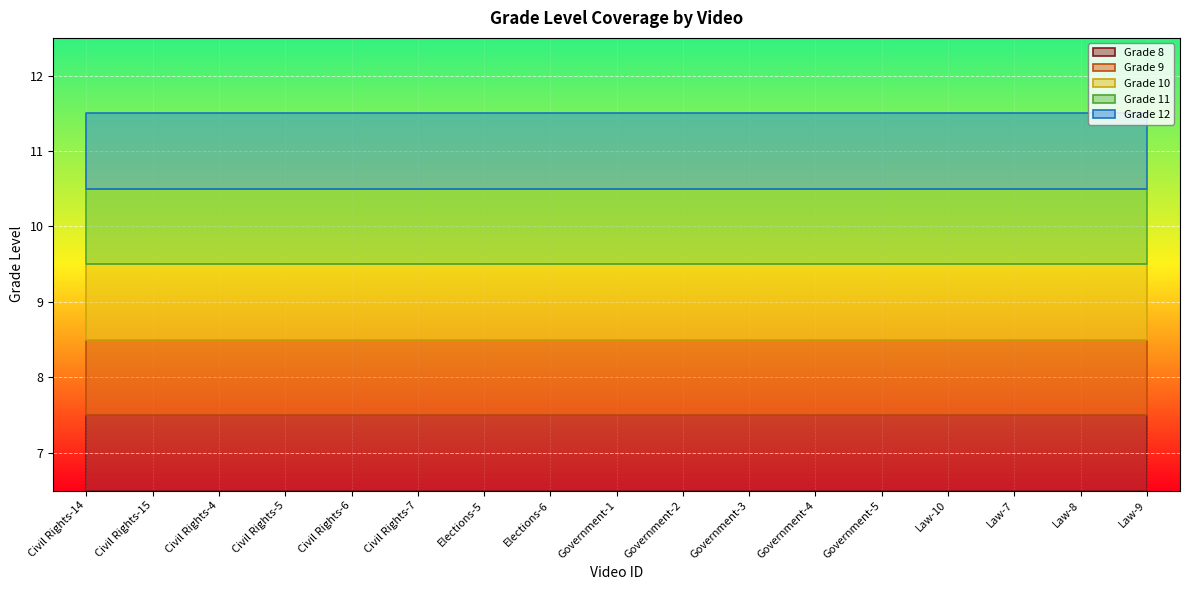

Which series has the largest range (max minus min)?

Grade 8